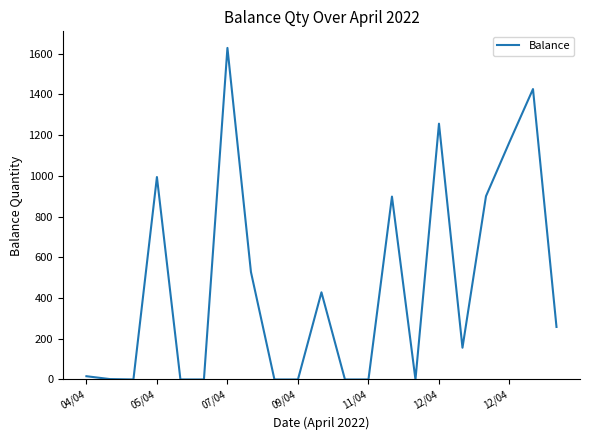

What is the greatest value displayed?

1628